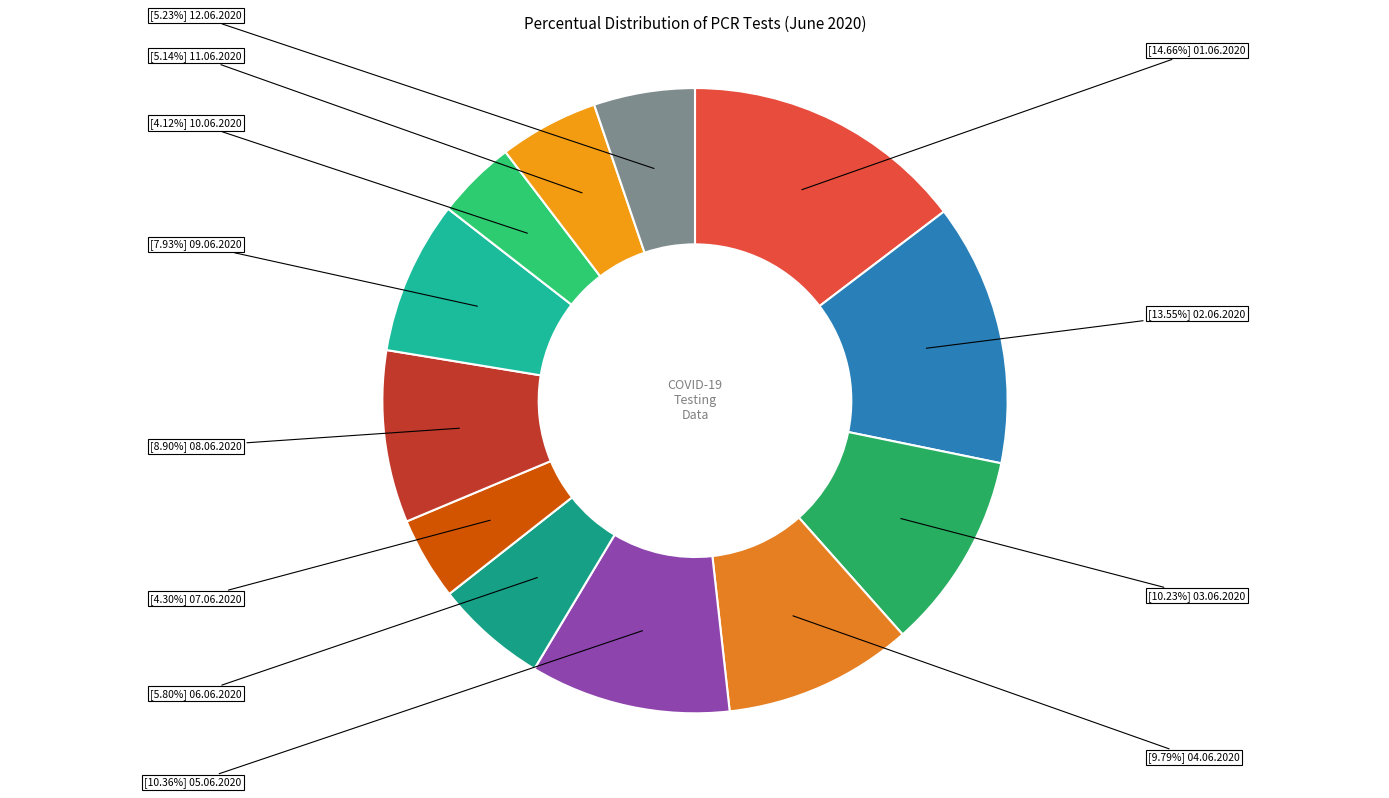

How many slices are in this pie chart?

12